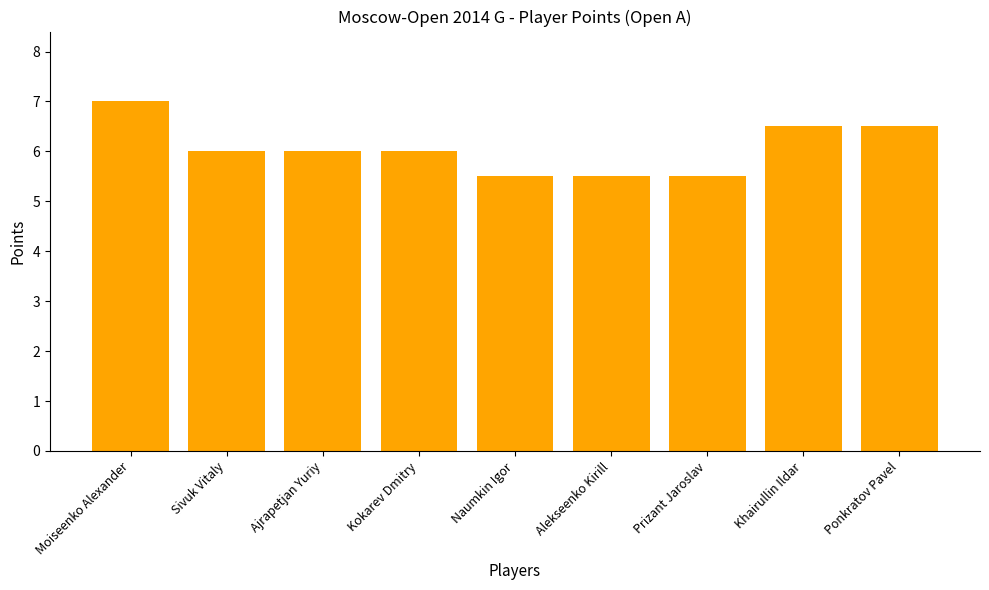

What is the label of the 7th bar from the right?

Ajrapetjan Yuriy